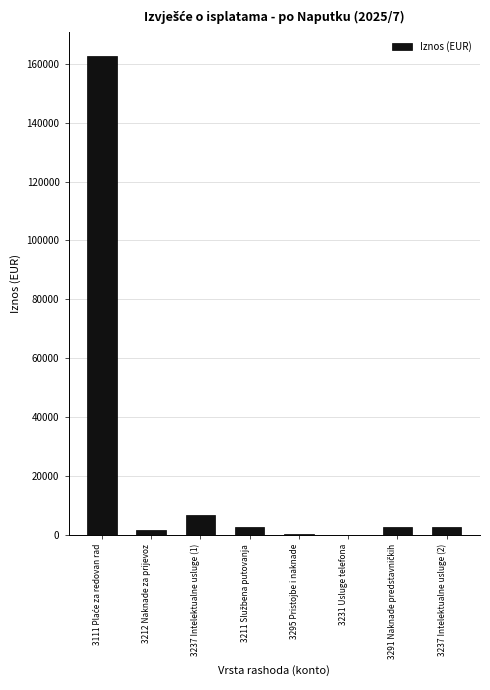

Is it true that the value at 3237 Intelektualne usluge (1) is 6692.7?

True